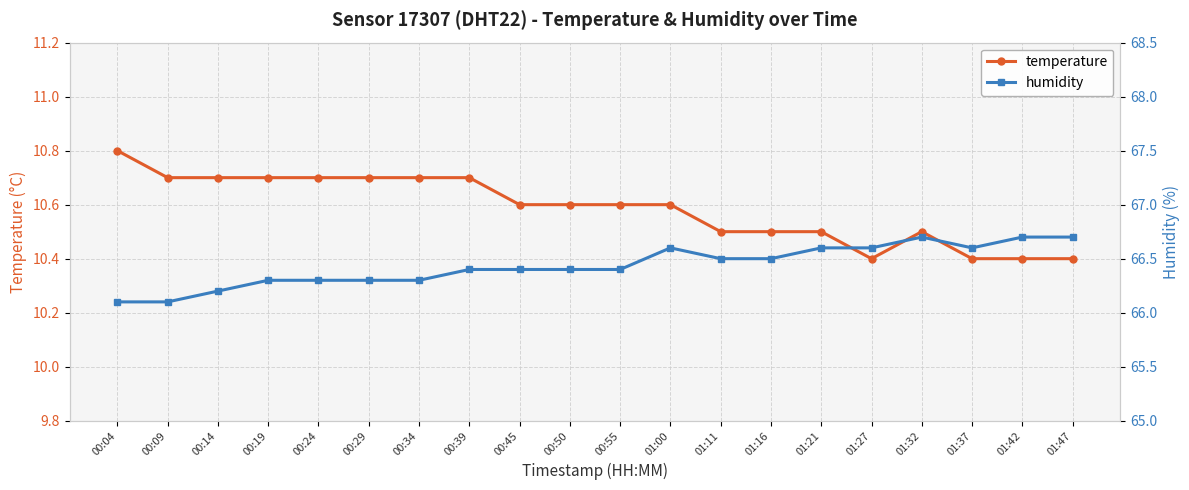

Read the humidity value at 00:09.

66.1